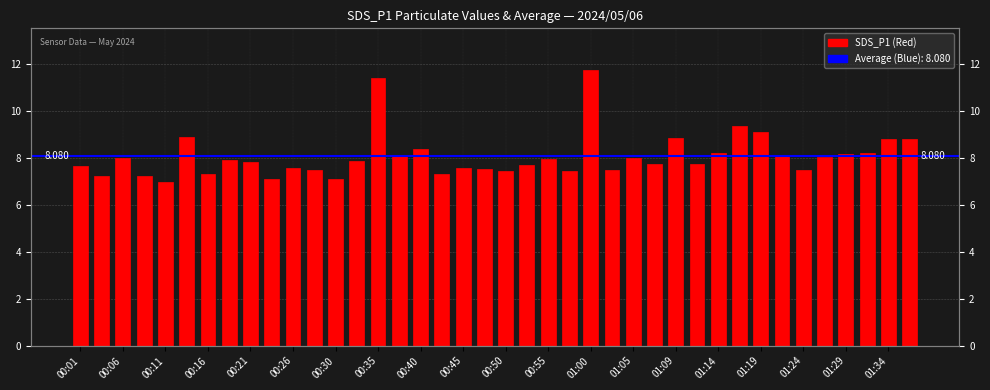

Are the bars horizontal?

No